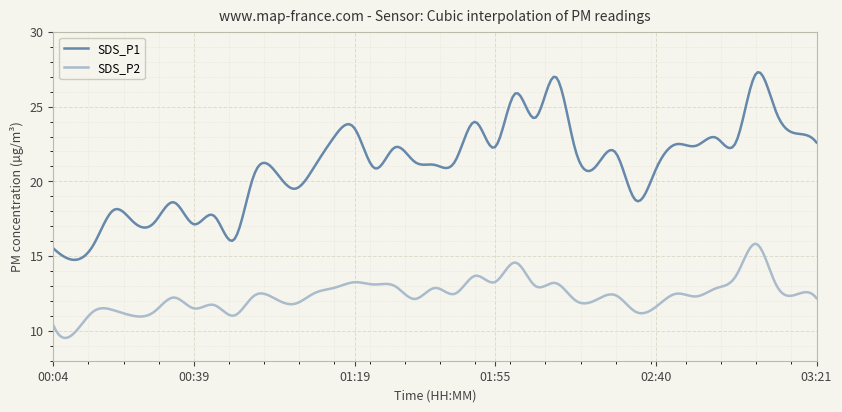

List the series in order of their overall mean, lowest first.

SDS_P2, SDS_P1